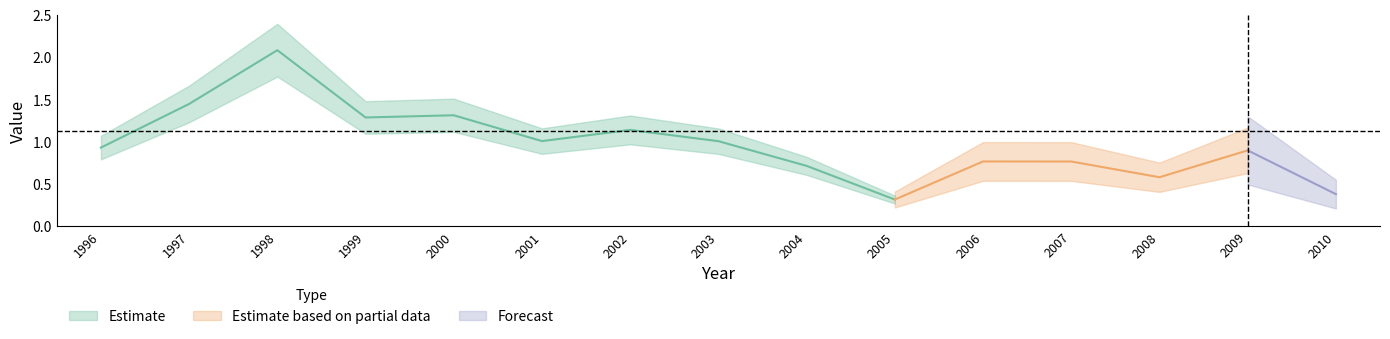

How many lines are shown in the chart?

1